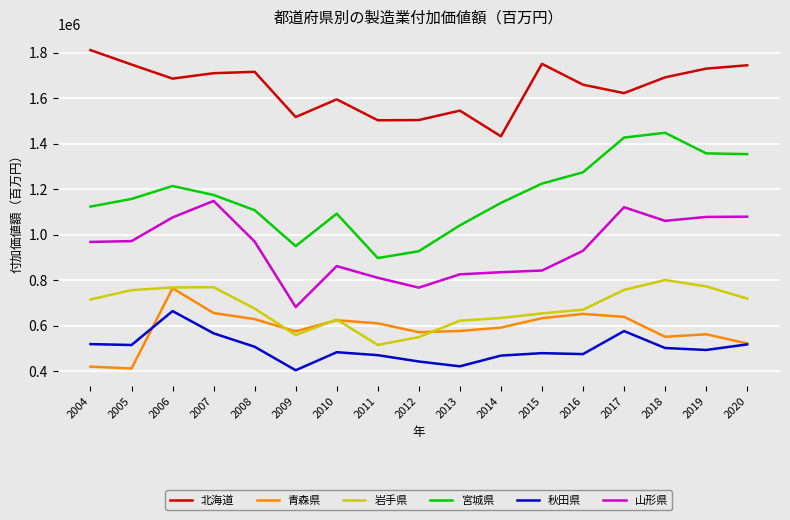

True or false: 秋田県 and 岩手県 intersect in this chart.

False